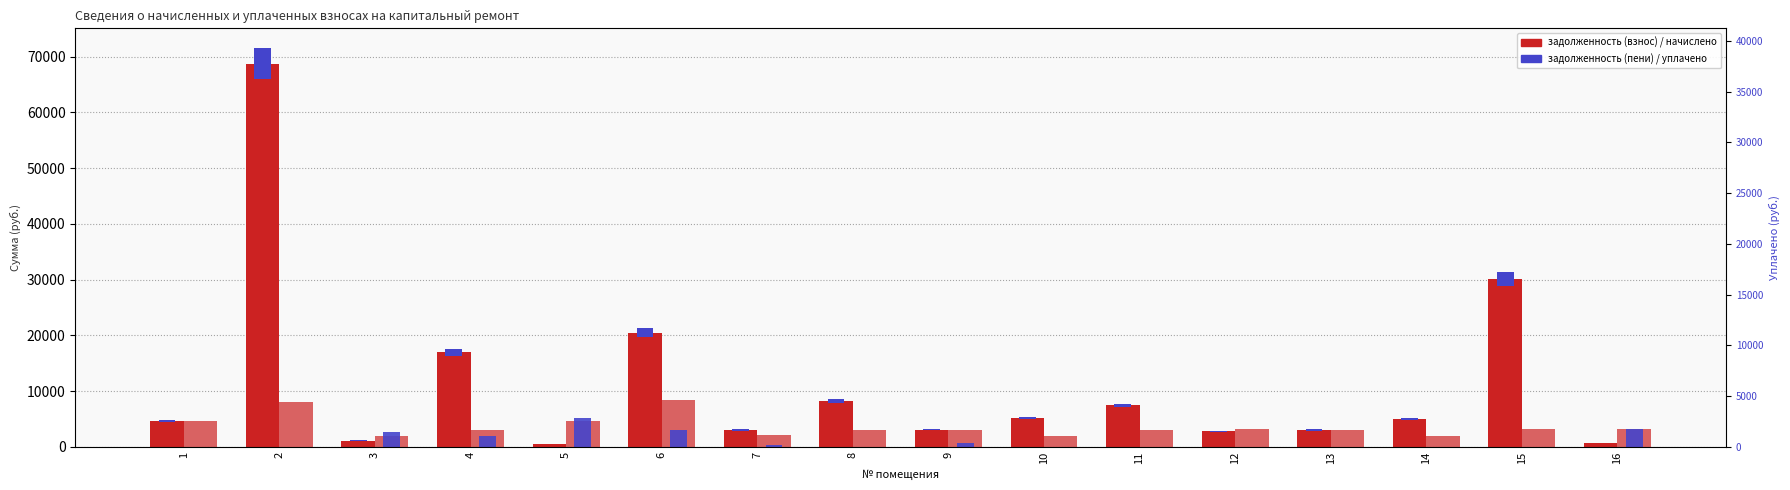

What is the sum of the начислено values at 9 and 11?

6084.0